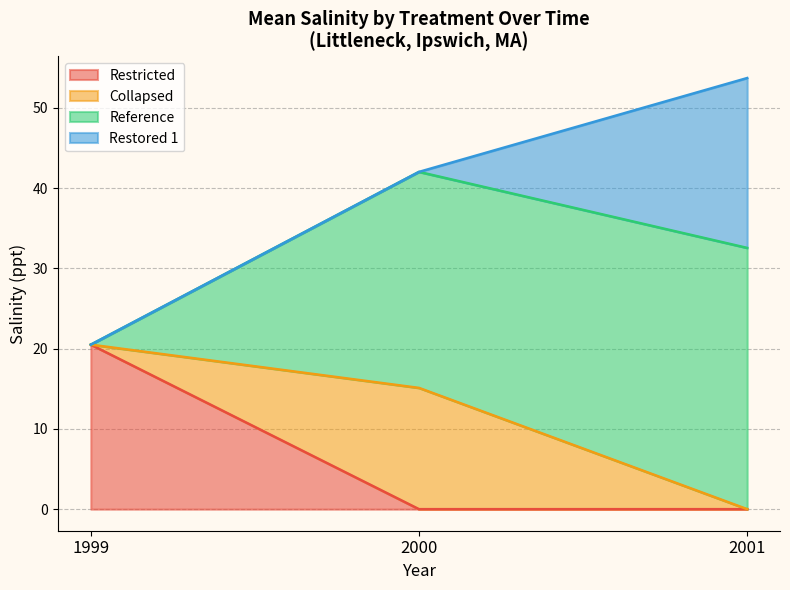

Reading left to right, transcribe the values for Restricted.

20.5	0.0	0.0